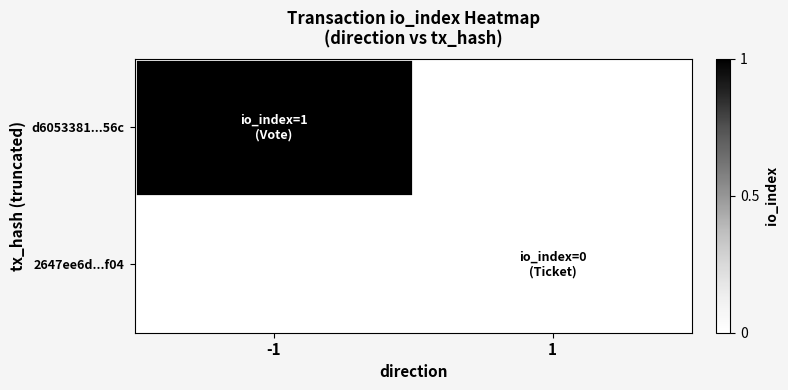

At how many categories does at least one series exceed 0?

1